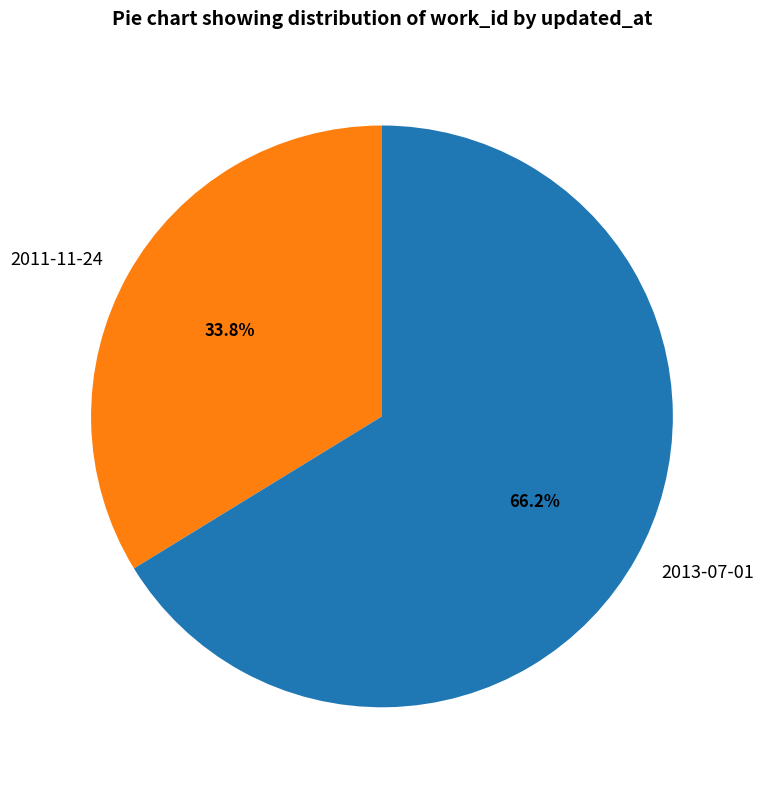

How much of the chart is everything except 2011-11-24?

66.2%